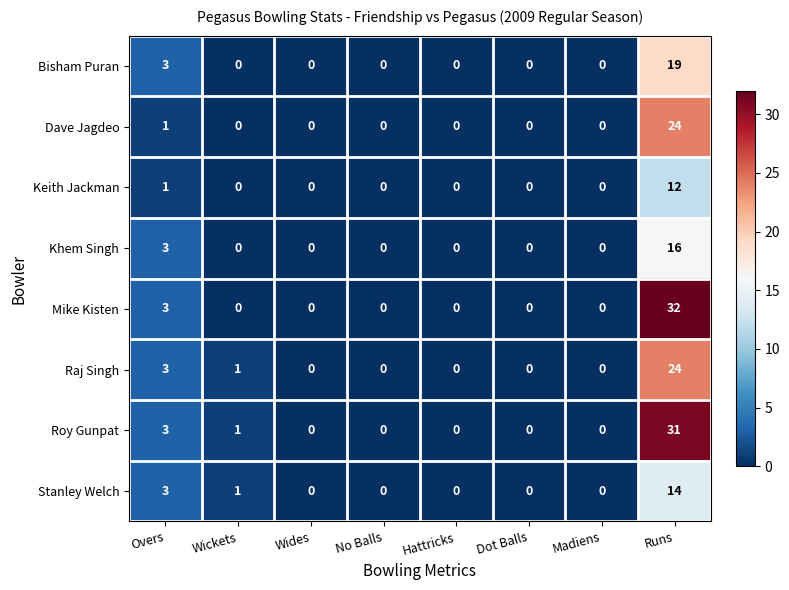

What is the spread (max minus min) of values at Wickets?

1